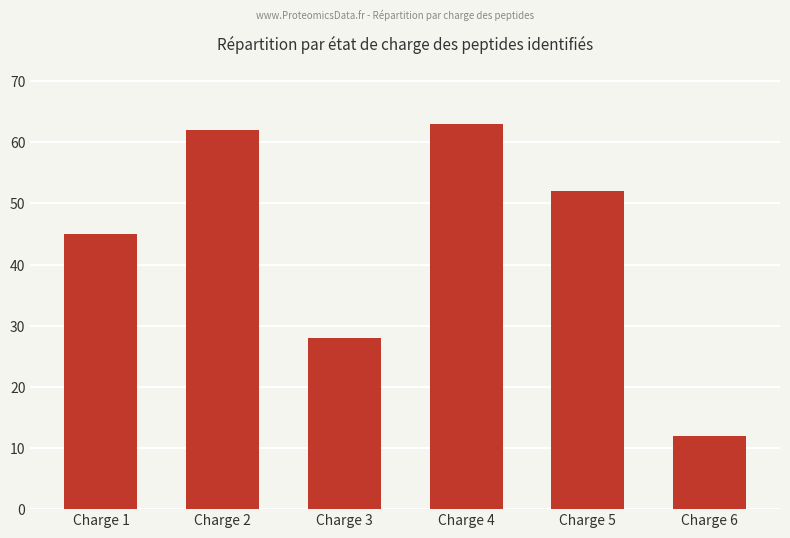

Count the number of categories in the chart.

6